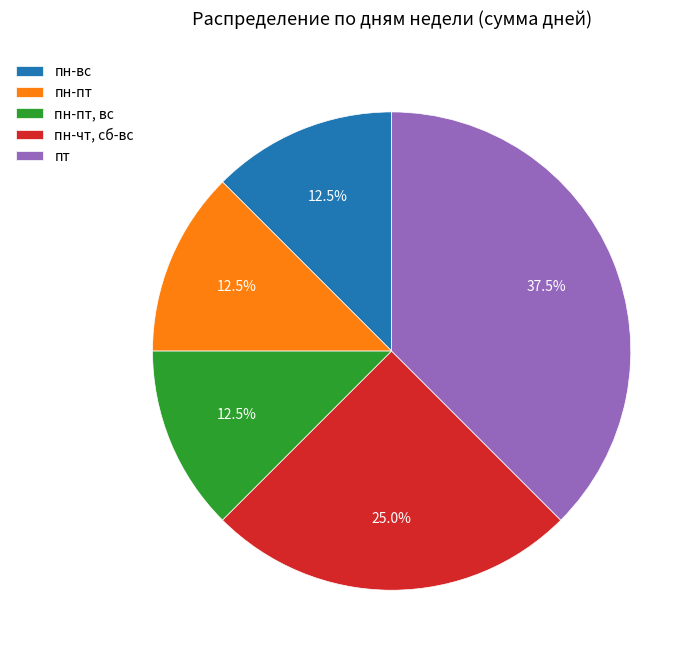

What portion of the pie excludes пн-вс?

87.5%